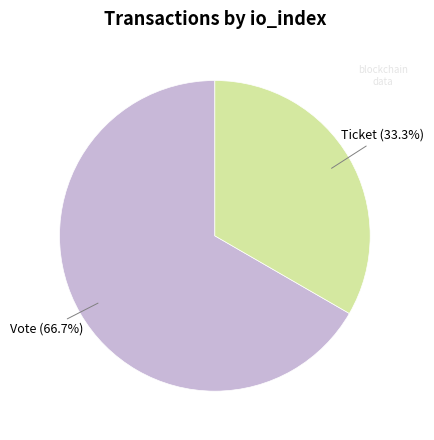

Does any single category account for the majority?

Yes